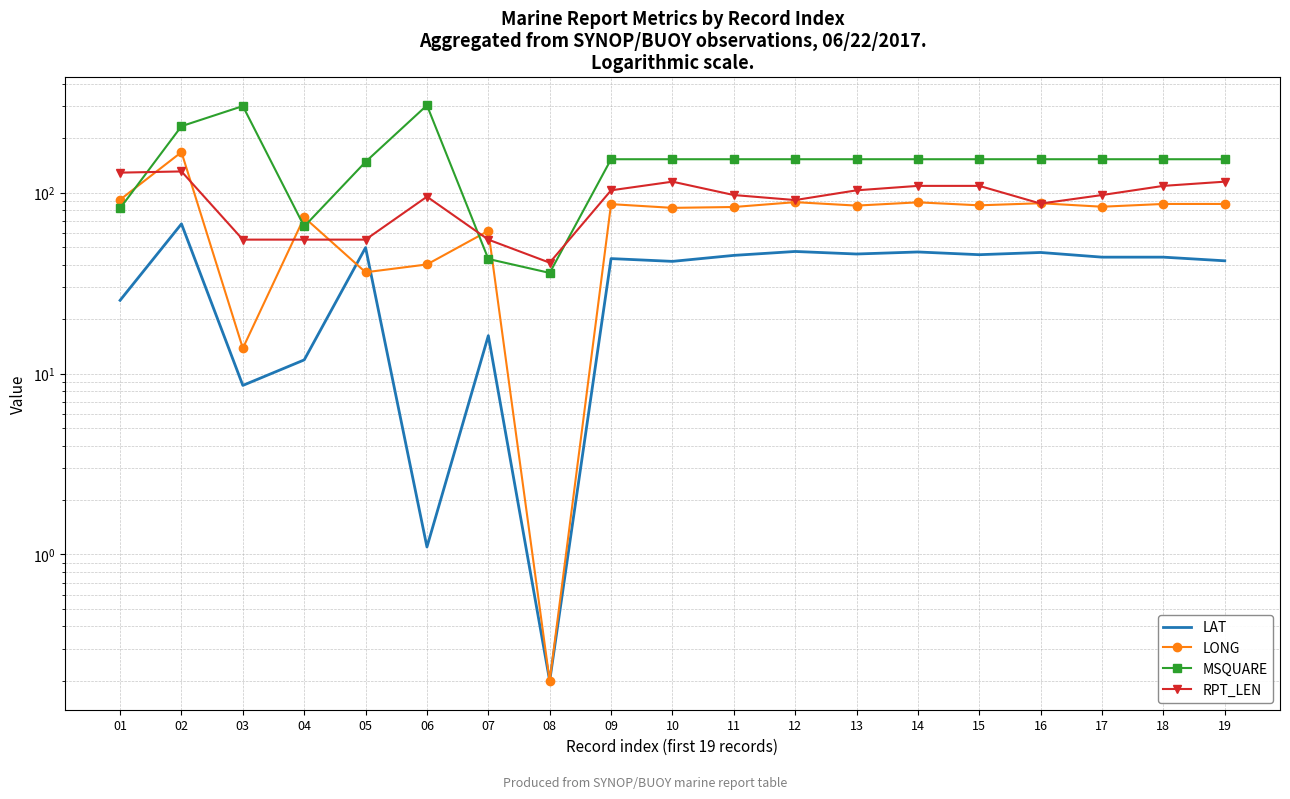

Is it true that LONG equals 88.4 at 14?

True